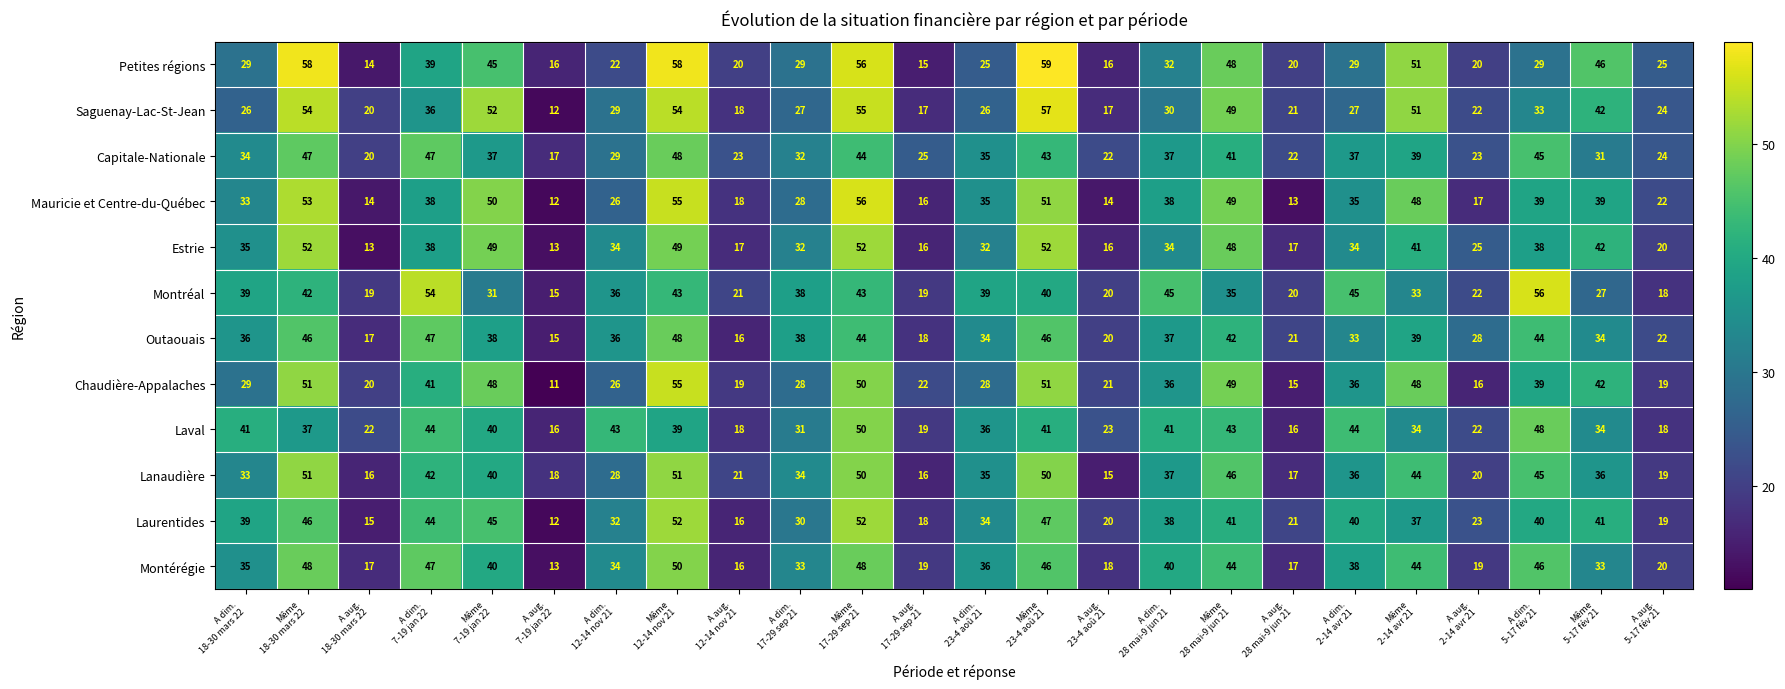

What is the average value of the Capitale-Nationale series?

33